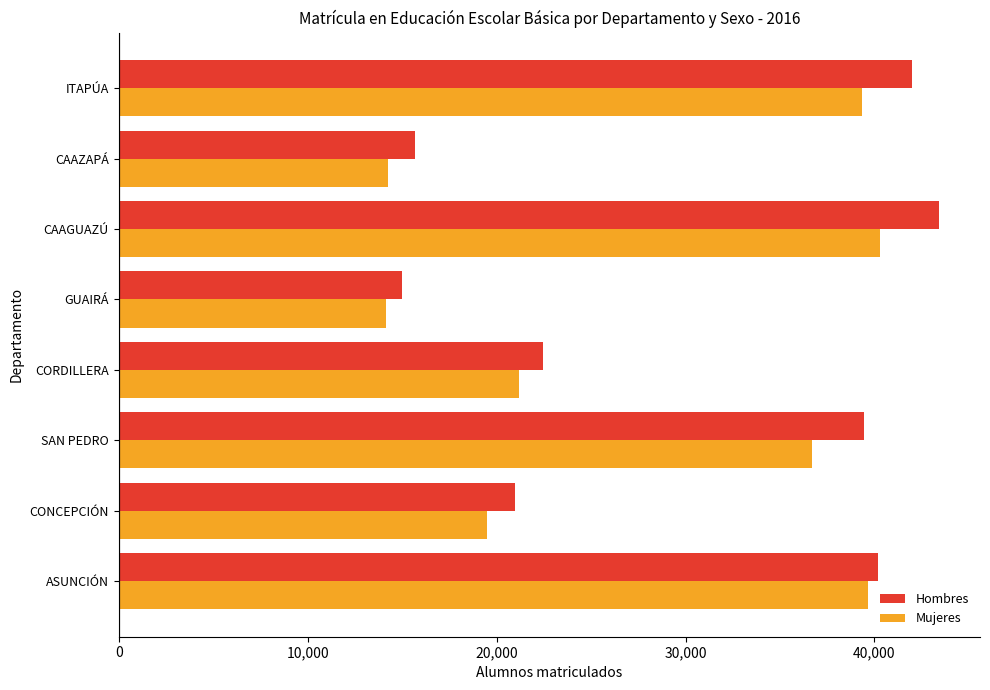

List the series in order of their peak value, lowest first.

Mujeres, Hombres